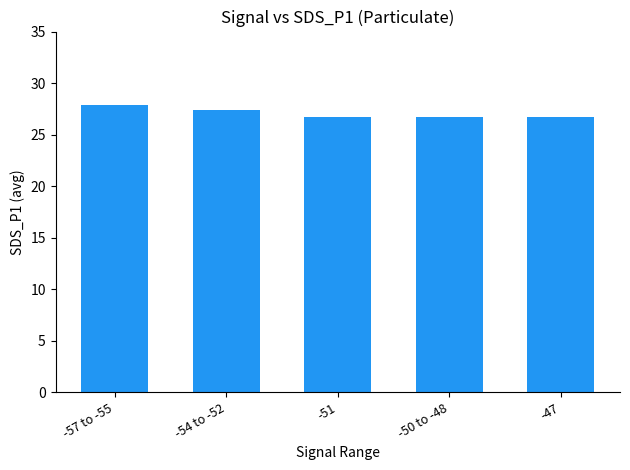

Which has a higher value, -50 to -48 or -54 to -52?

-54 to -52